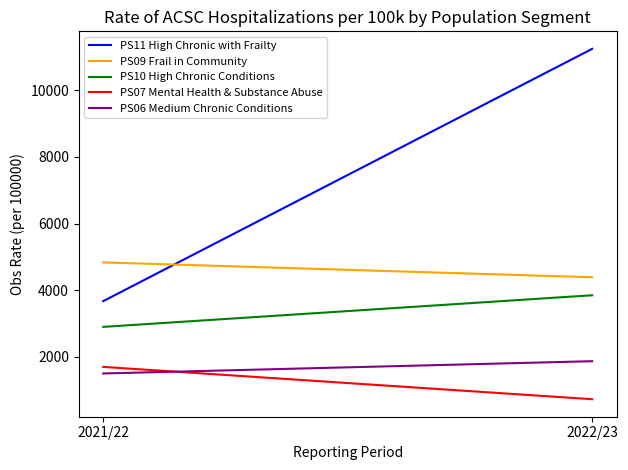

What is the spread (max minus min) of values at 2021/22?

3336.4